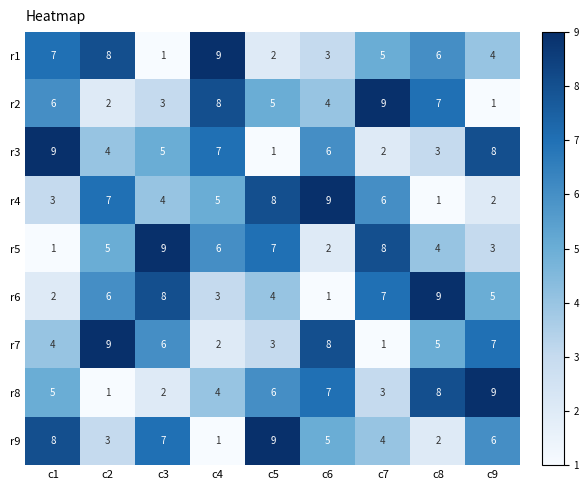

What is the total value across all series at c9?

45